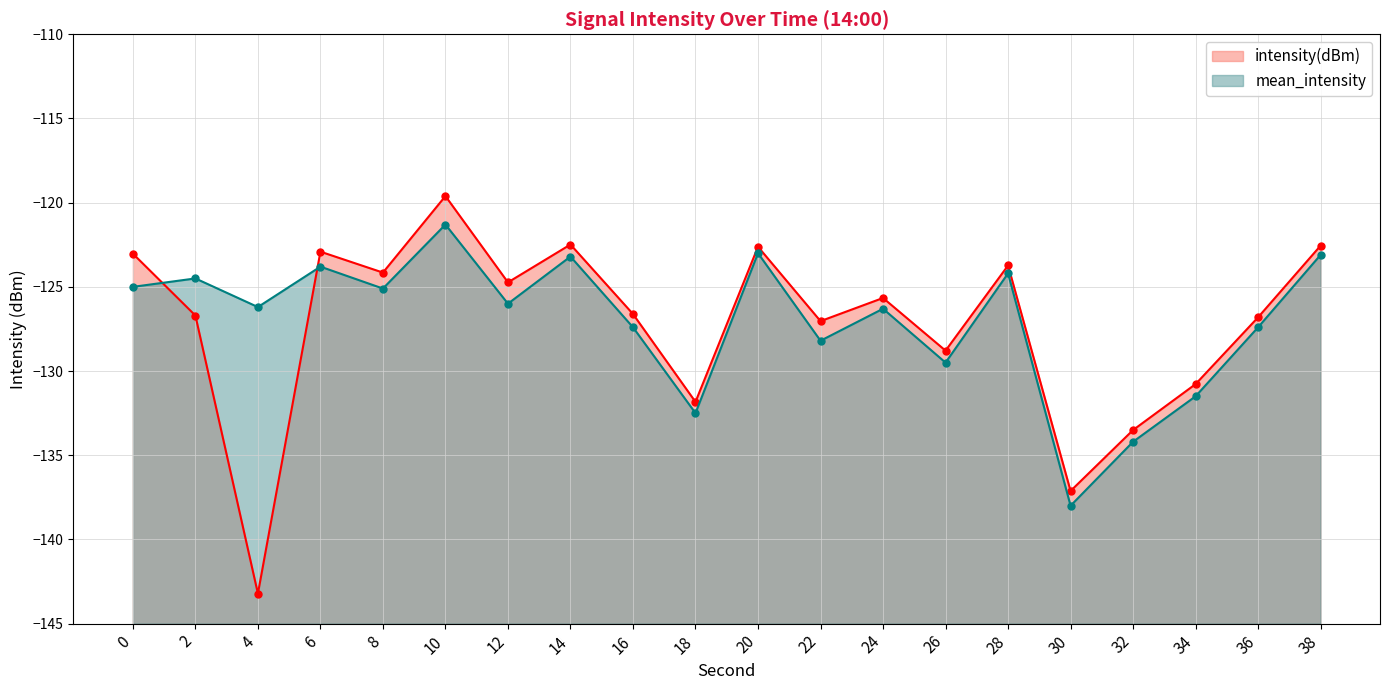

Does the chart display data point markers on the line(s)?

Yes